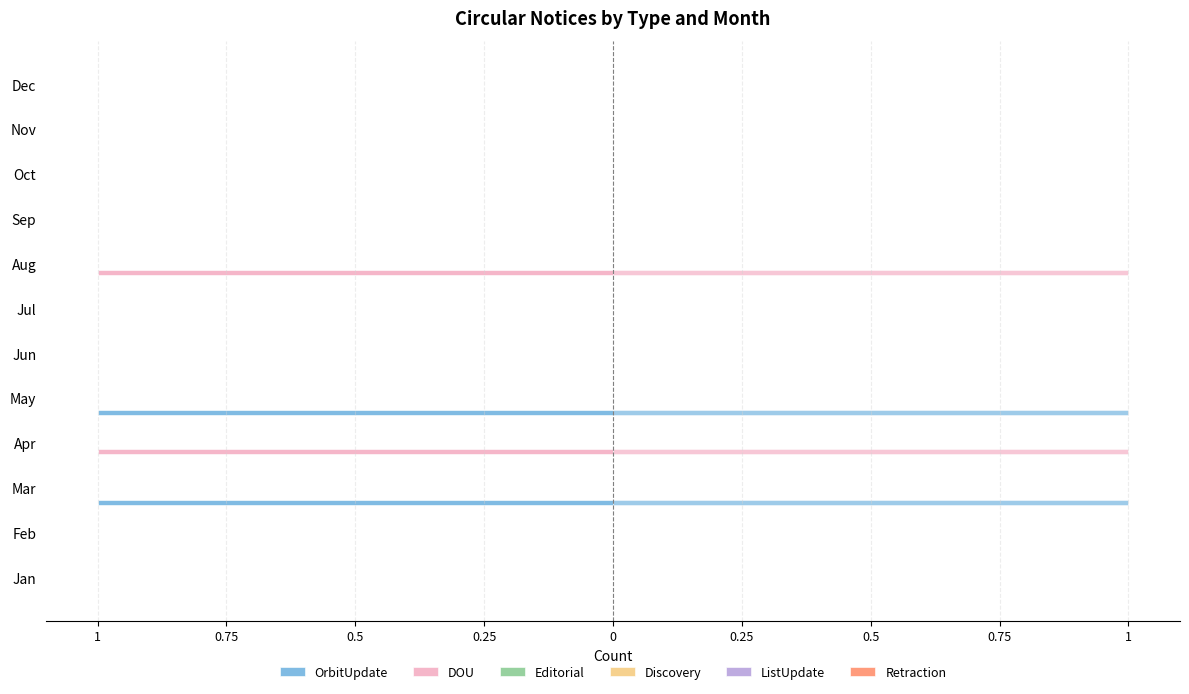

Is the value of Discovery at 1 greater than the value of Retraction at 0.75?

No